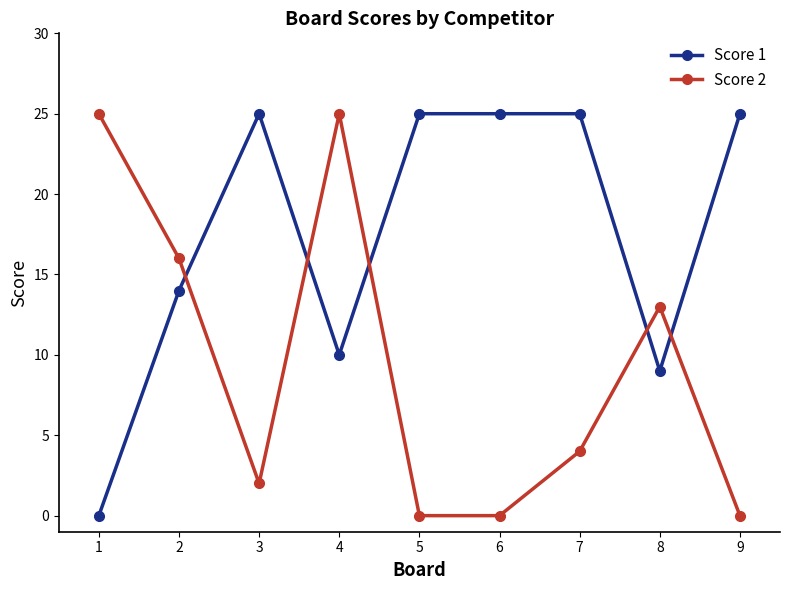

What is the maximum value shown in the chart?

25